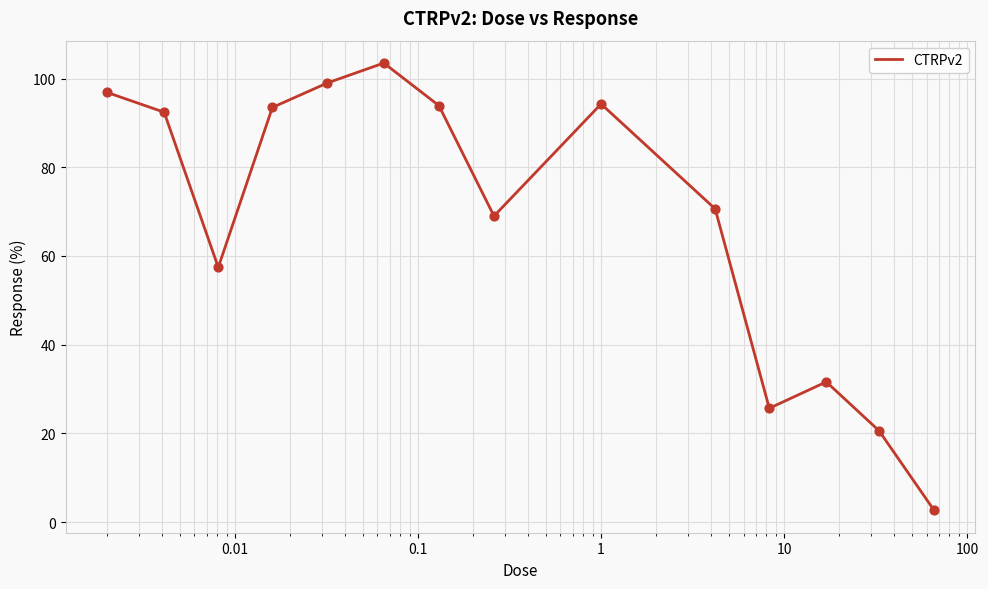

What is the smallest value displayed?

2.6